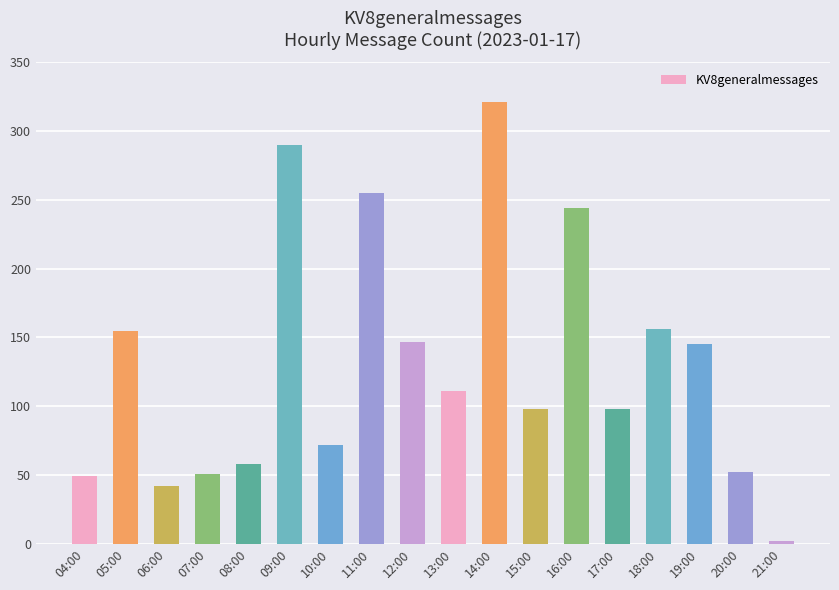

Does the chart contain stacked bars?

No